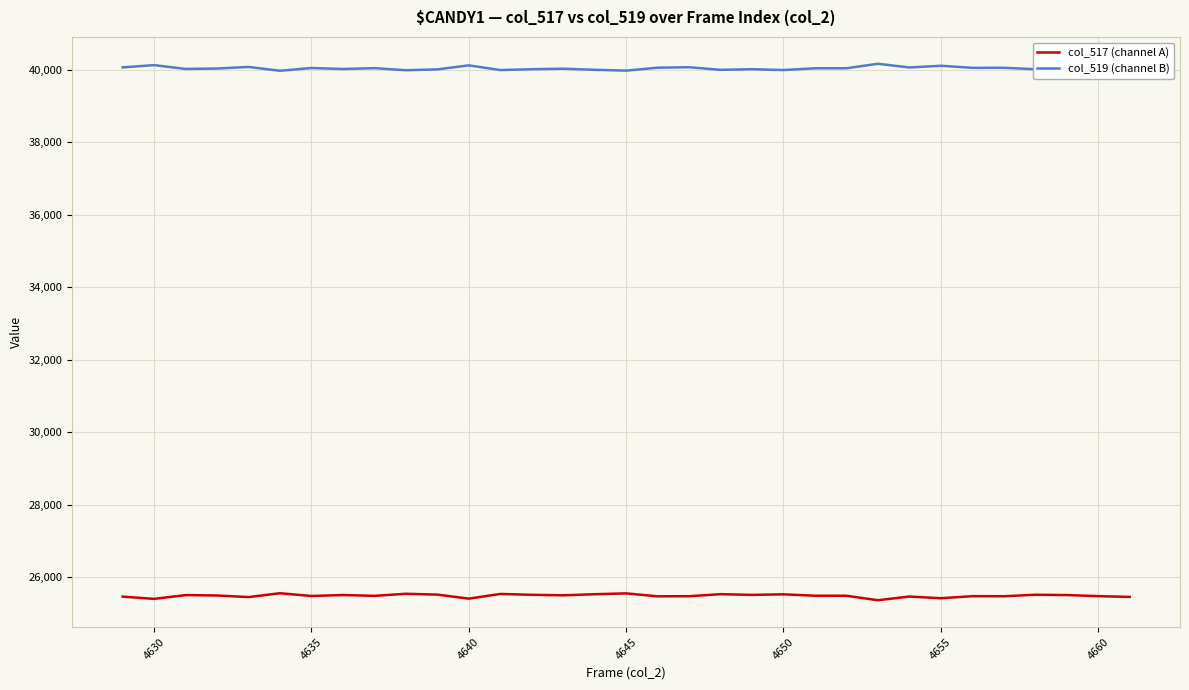

True or false: col_519 (channel B) and col_517 (channel A) intersect in this chart.

False